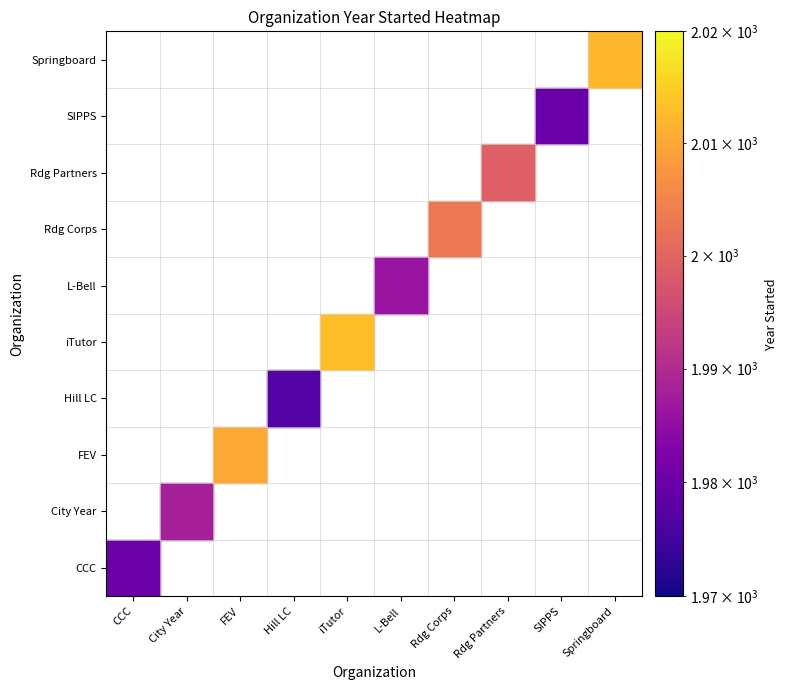

At how many categories does at least one series exceed 64?

10